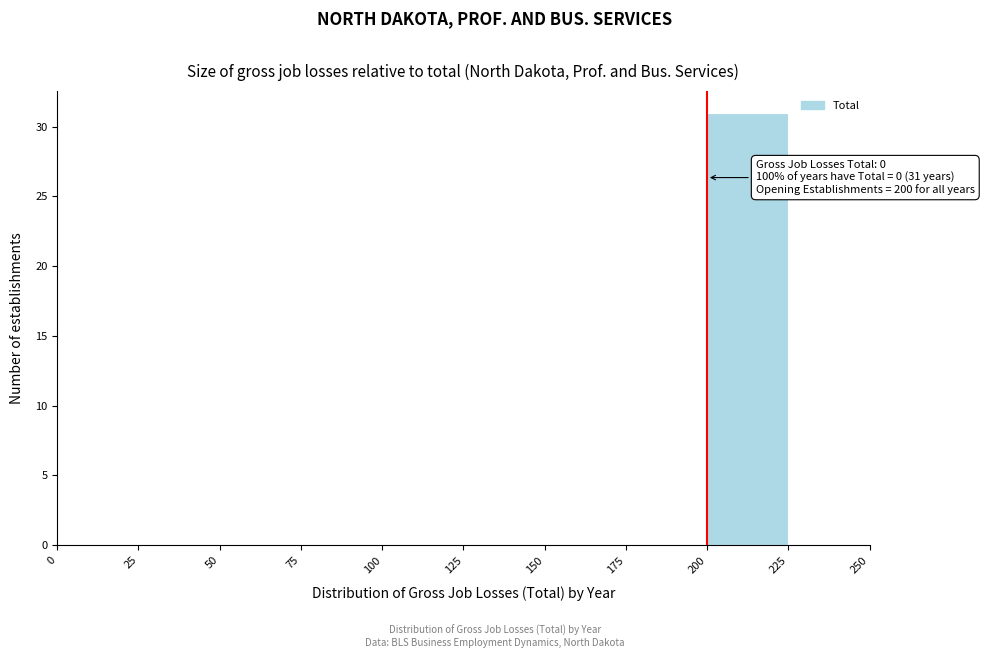

Over which range of the x-axis is the bar tallest?

200 to 225